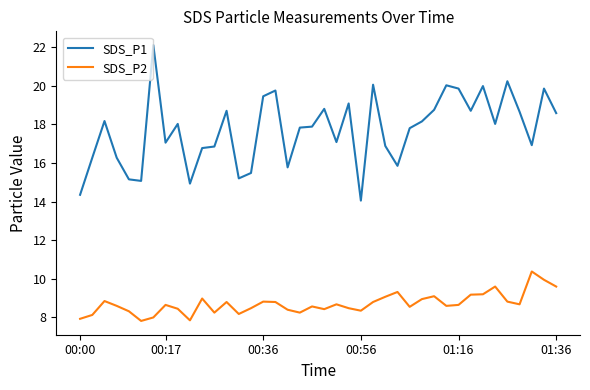

True or false: SDS_P1 and SDS_P2 intersect in this chart.

False